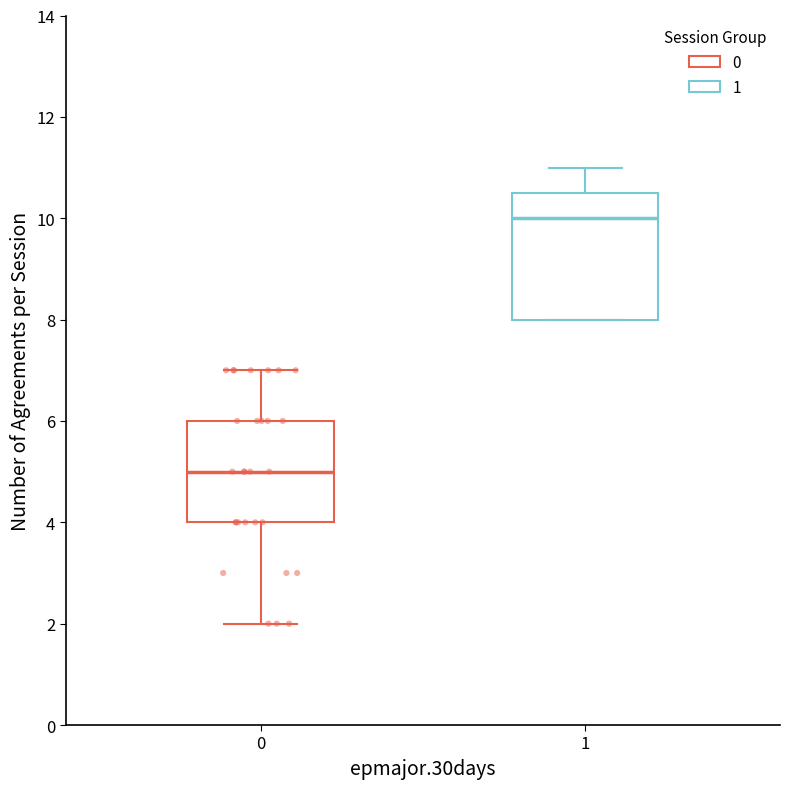

Where is the lower edge of the box at x = 1 on the y-axis? The values are not printed on the chart, so give them approximately, as read against the axis.

8.0